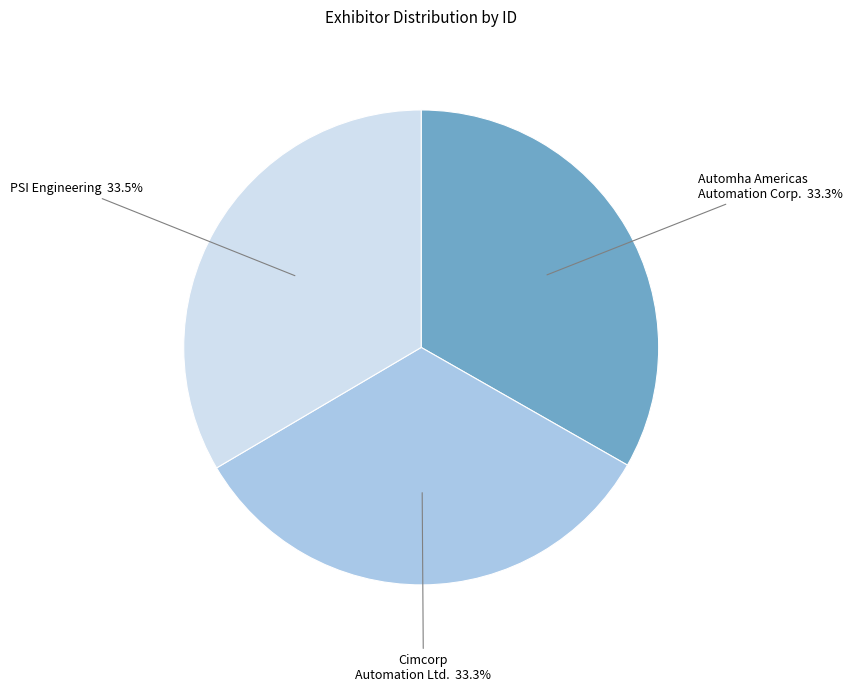

Is the sum of Cimcorp Automation Ltd. and Automha Americas Automation Corp. greater than half?

Yes